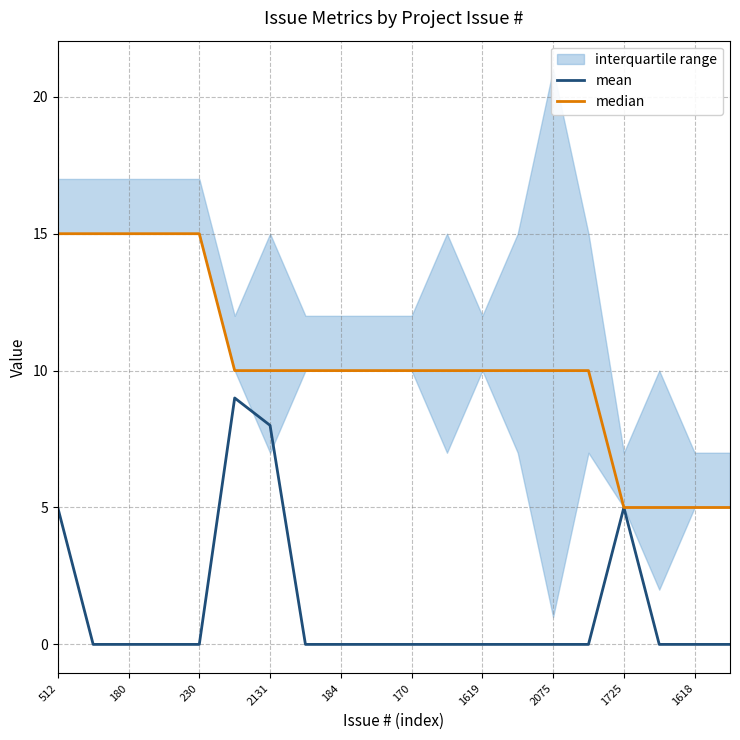

Is this an area chart (filled region under the line)?

No